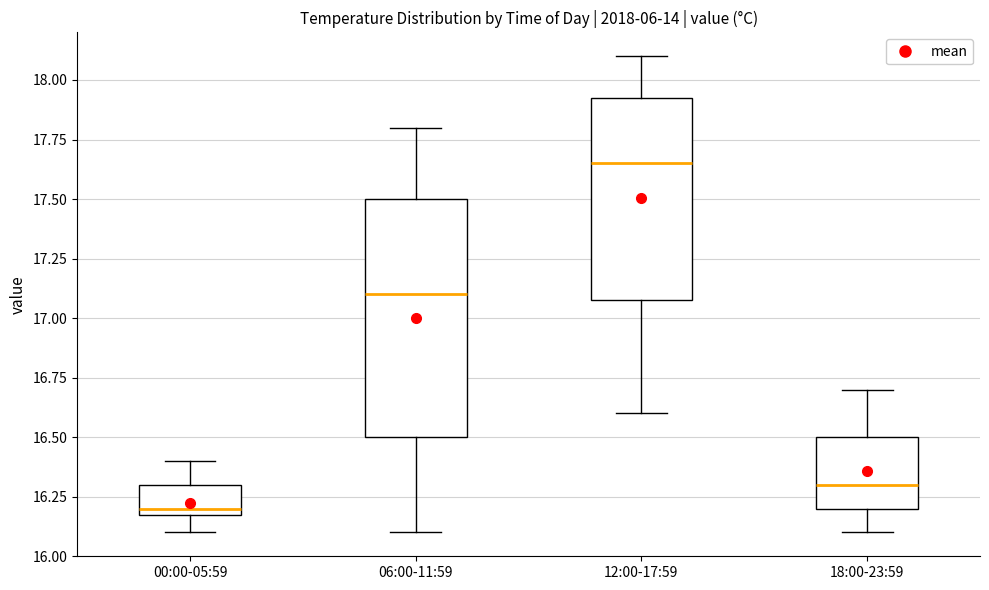

Comparing the boxes themselves (not the whiskers), which one is the tallest?

06:00-11:59